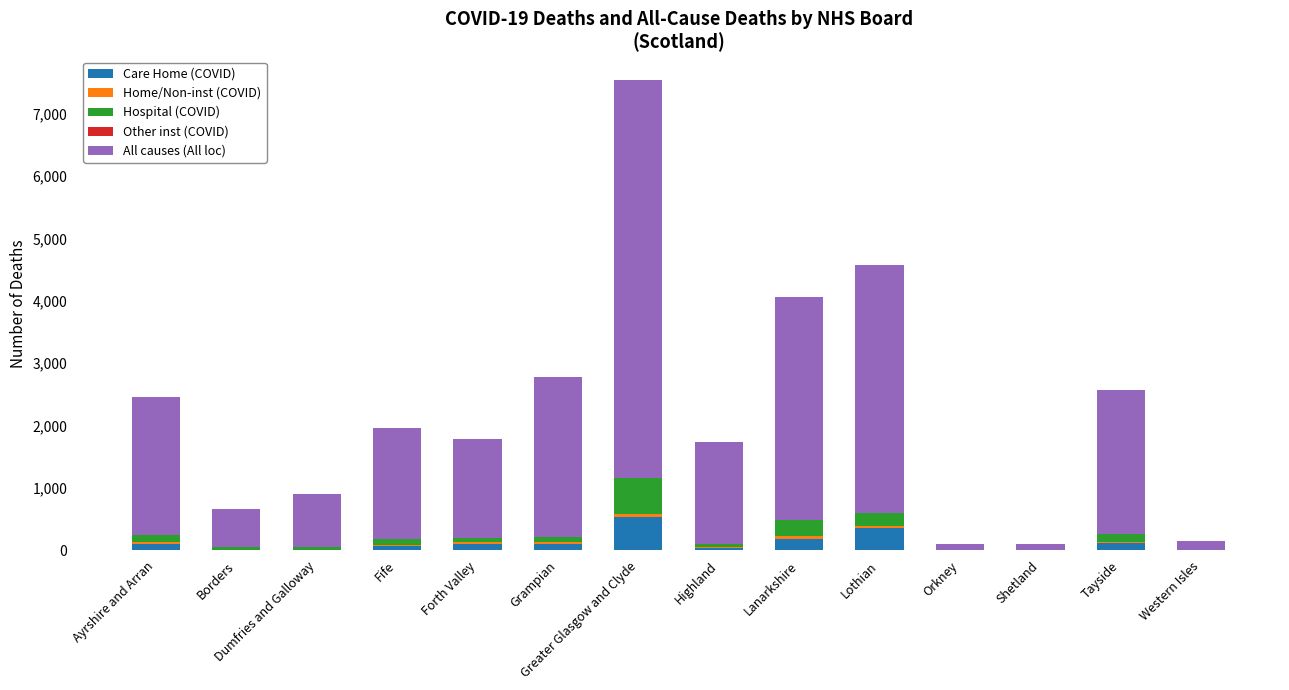

At which category is the sum across all series the highest?

Greater Glasgow and Clyde